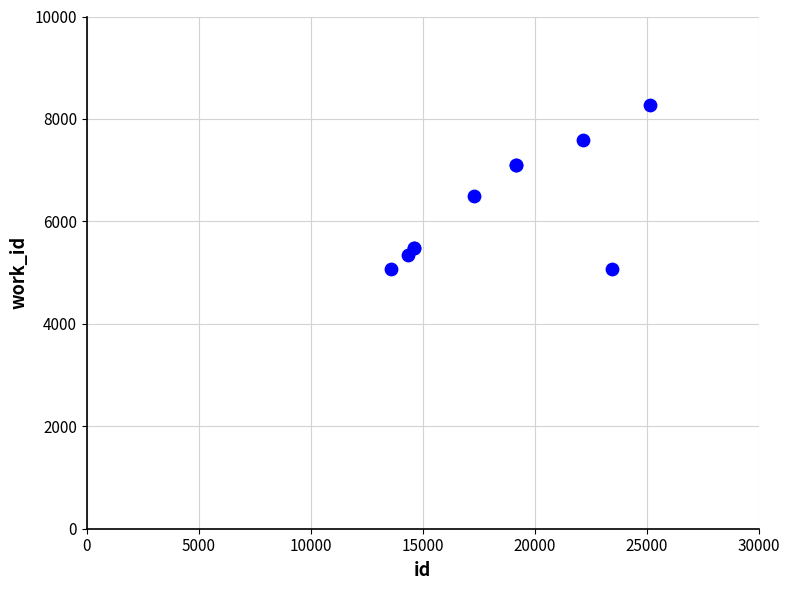

What Y value in the scatter plot is closest to 6666?

6495